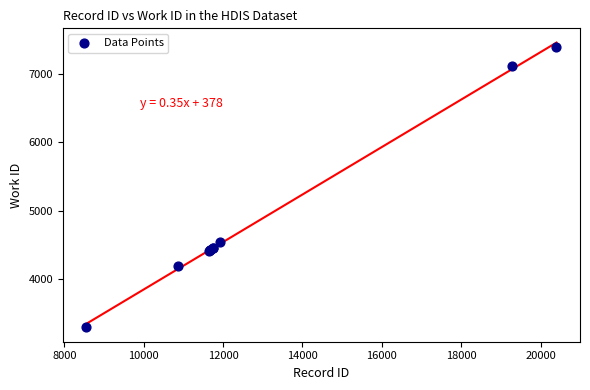

What Y value in the scatter plot is closest to 5347?

4536